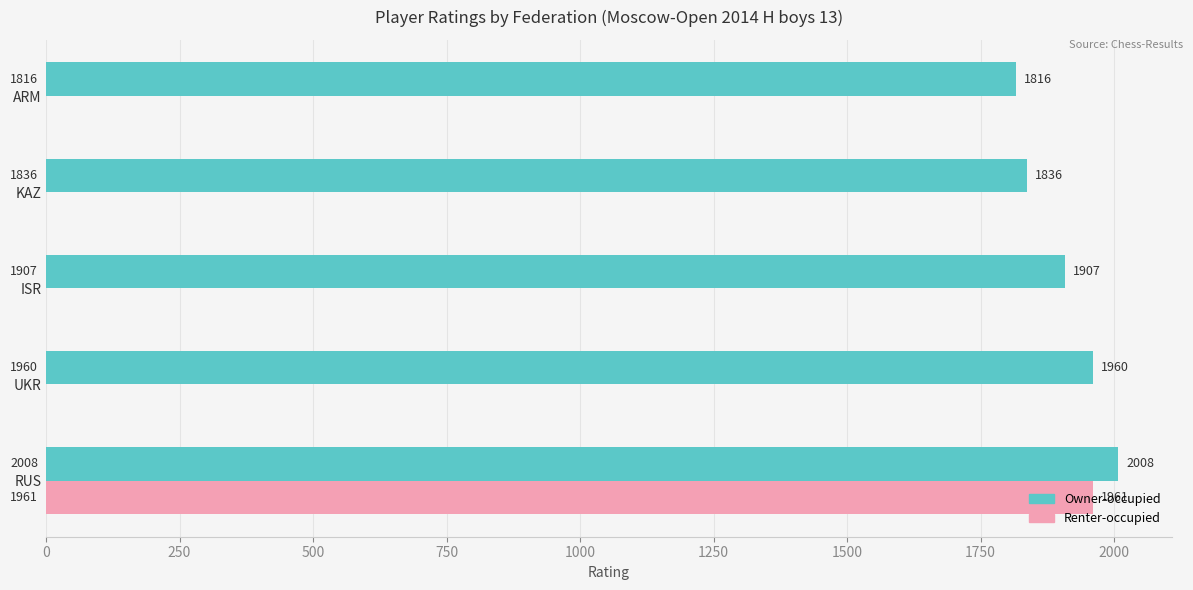

How many categories are shown in the chart?

5